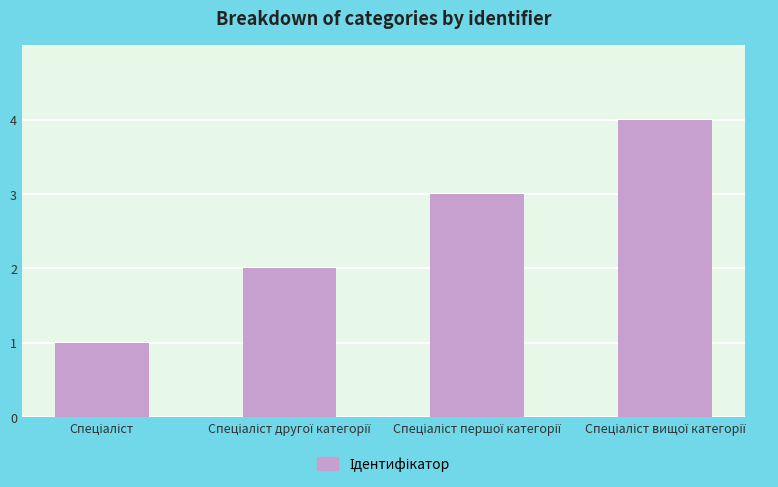

What is the maximum value shown in the chart?

4